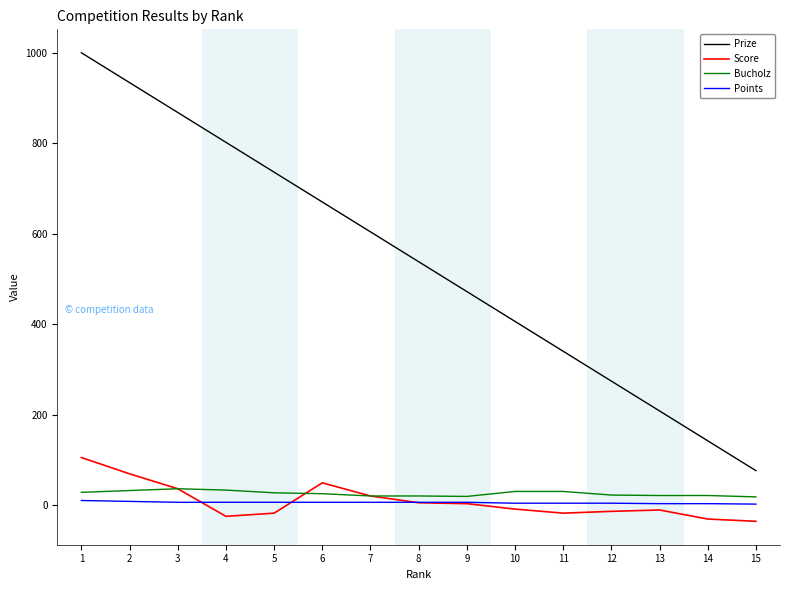

What is the maximum value for Prize?

1000